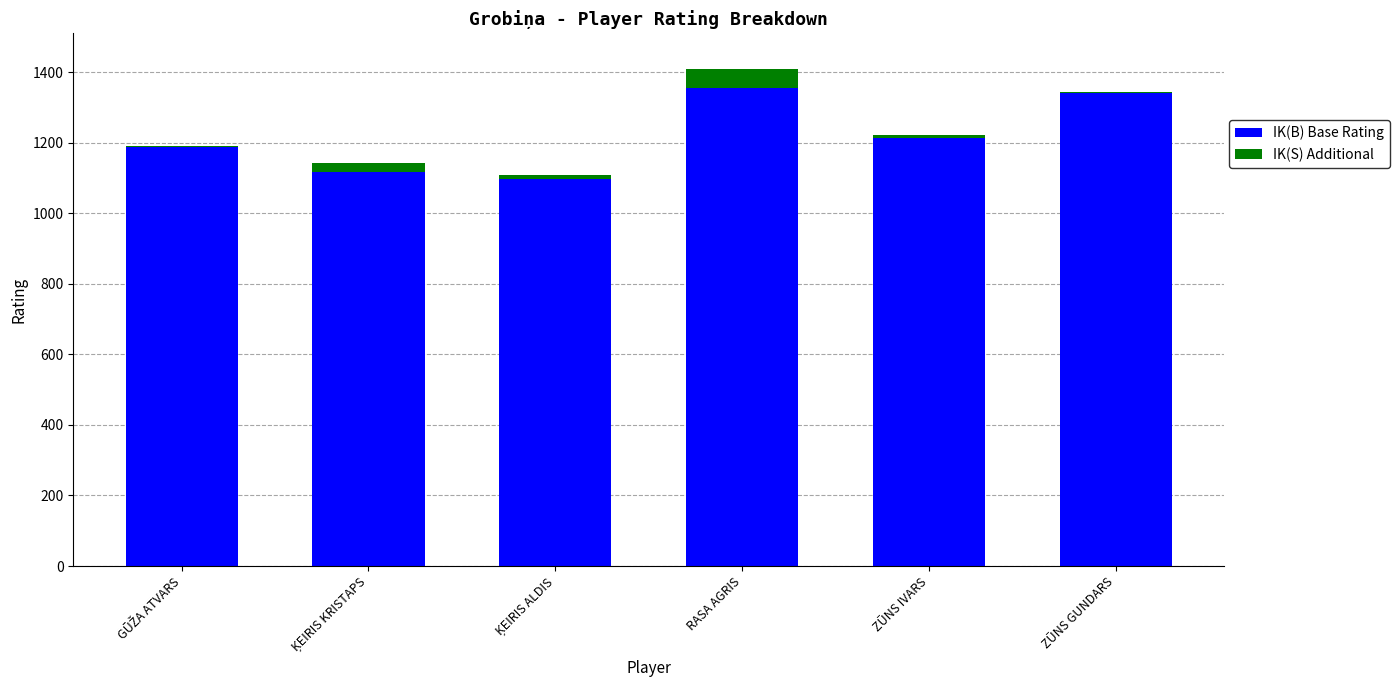

Reading left to right, transcribe all the data shown in this chart.

IK(B) Base Rating: GŪŽA ATVARS=1189	ĶEIRIS KRISTAPS=1116	ĶEIRIS ALDIS=1109	RASA AGRIS=1355	ZŪNS IVARS=1214	ZŪNS GUNDARS=1344
IK(S) Additional: GŪŽA ATVARS=1	ĶEIRIS KRISTAPS=26	ĶEIRIS ALDIS=-13	RASA AGRIS=55	ZŪNS IVARS=9	ZŪNS GUNDARS=-2